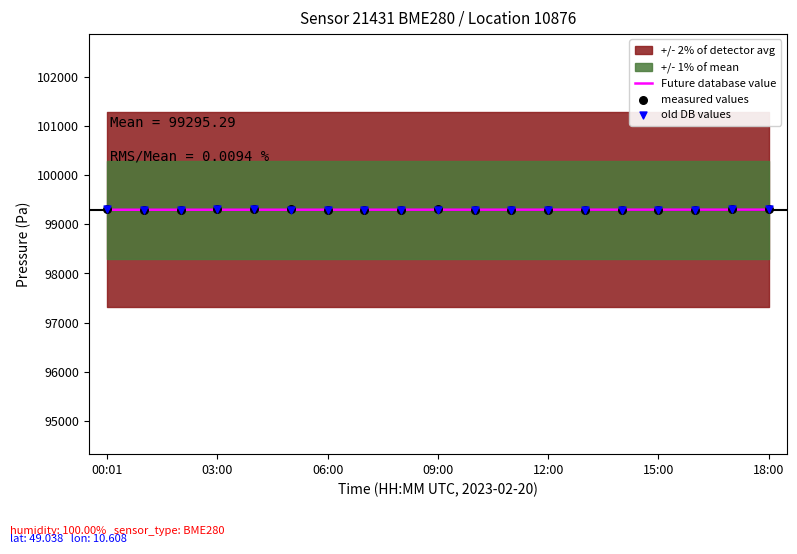

Which series has the largest total across all categories?

Future database value